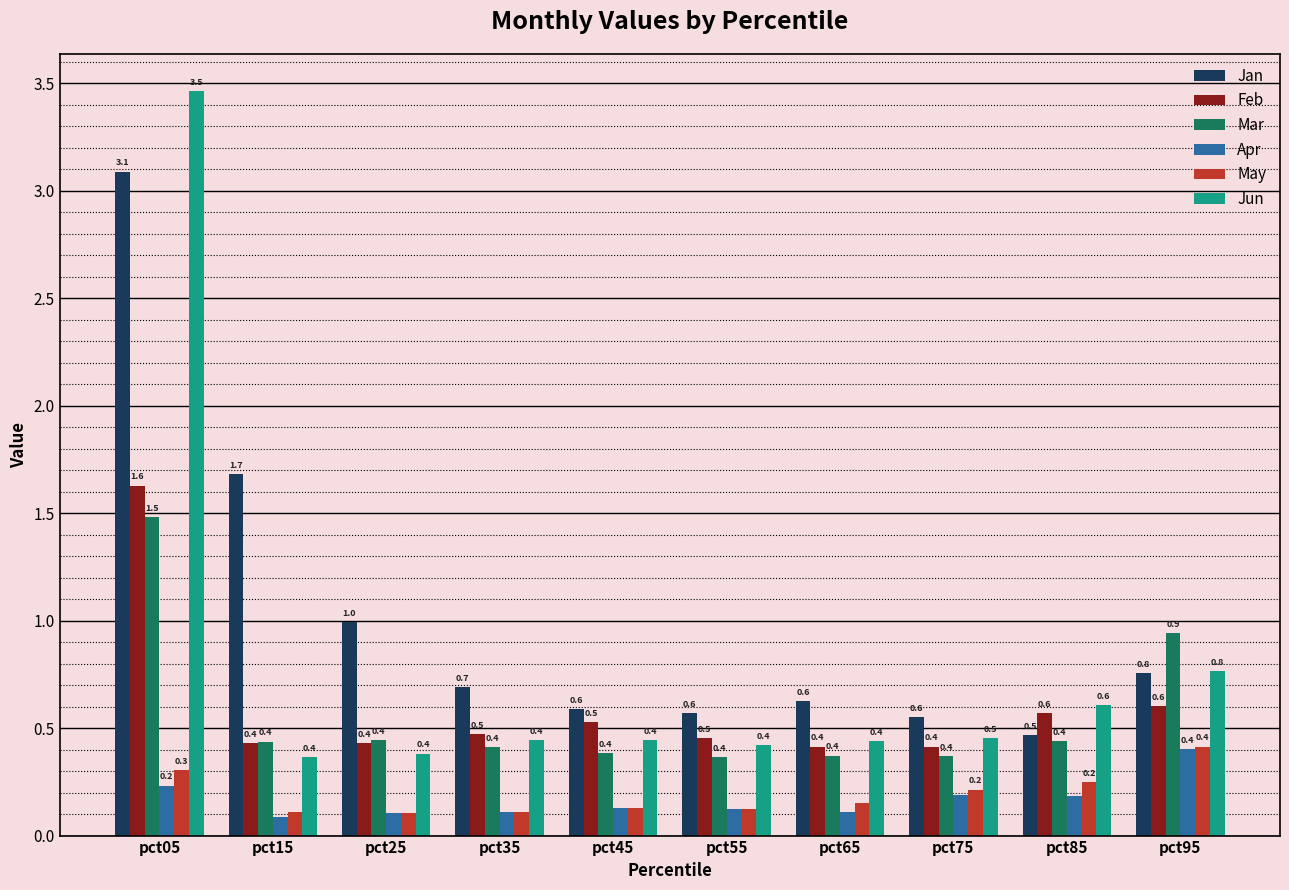

What is the average value of the Feb series?

0.6